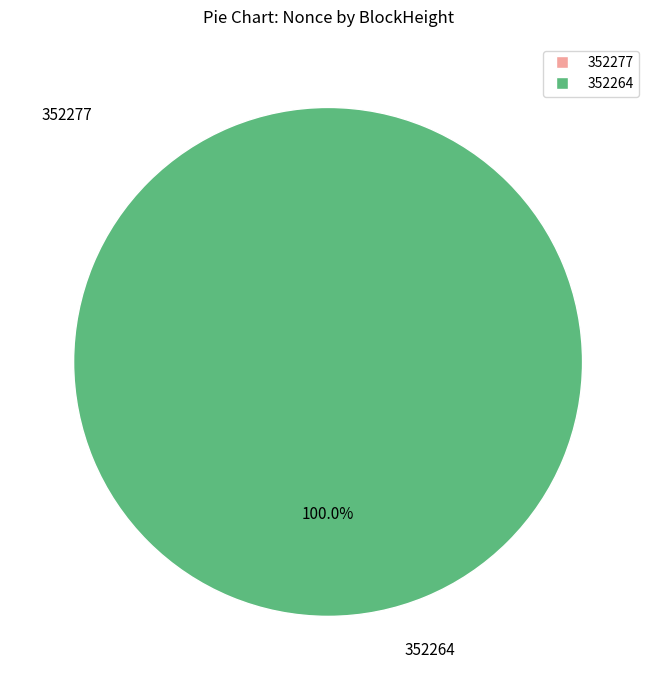

To the nearest percent, what is the difference between the largest and smallest slice percentages?

100%